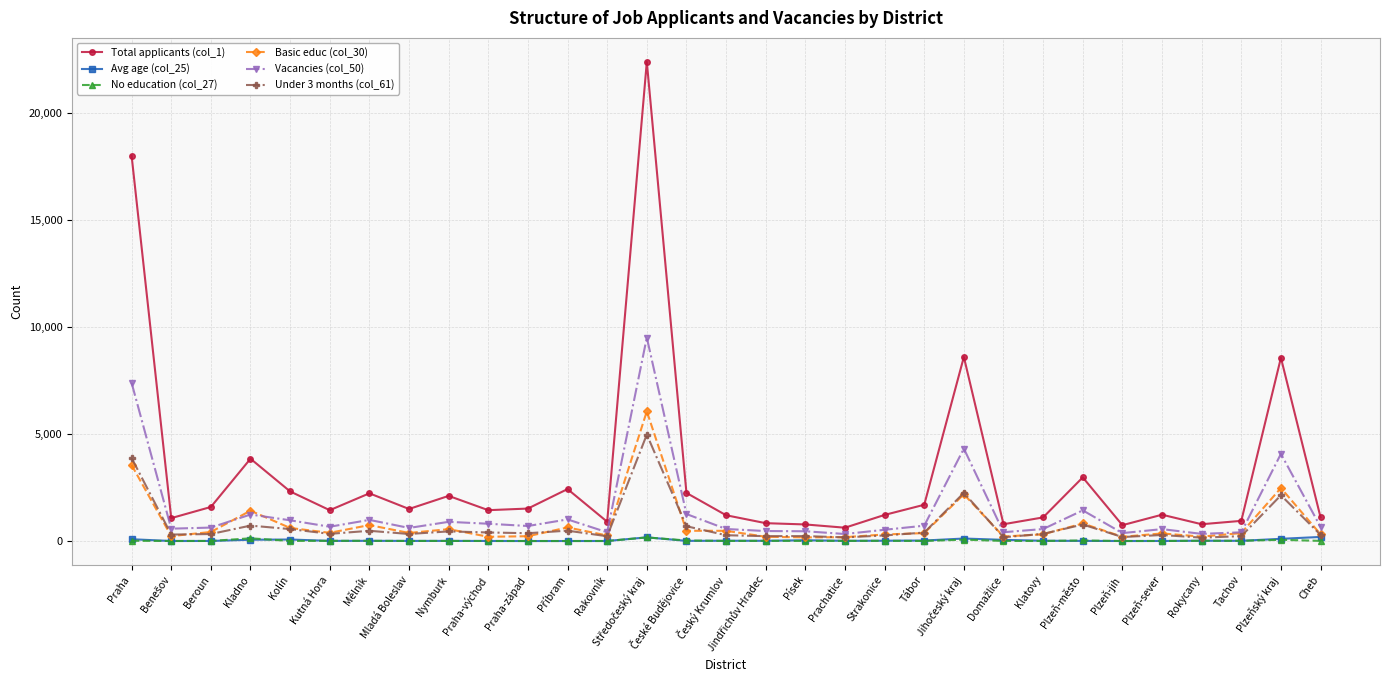

Does the chart have visible grid lines?

Yes